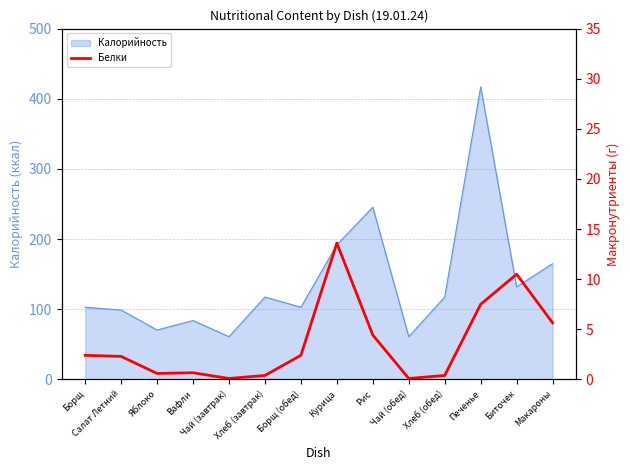

At which label is the value closest to 6?

Макароны